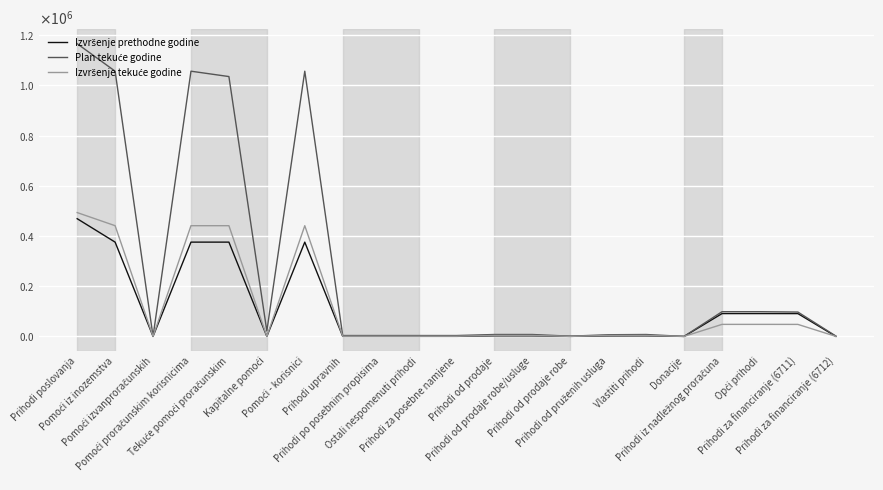

What is the label of the 4th point from the right?

Prihodi iz nadležnog proračuna